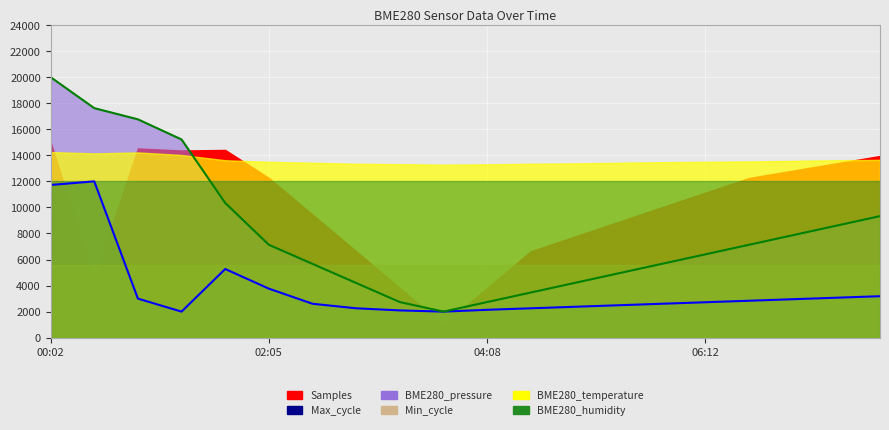

What is the maximum value shown in the chart?

20000.0